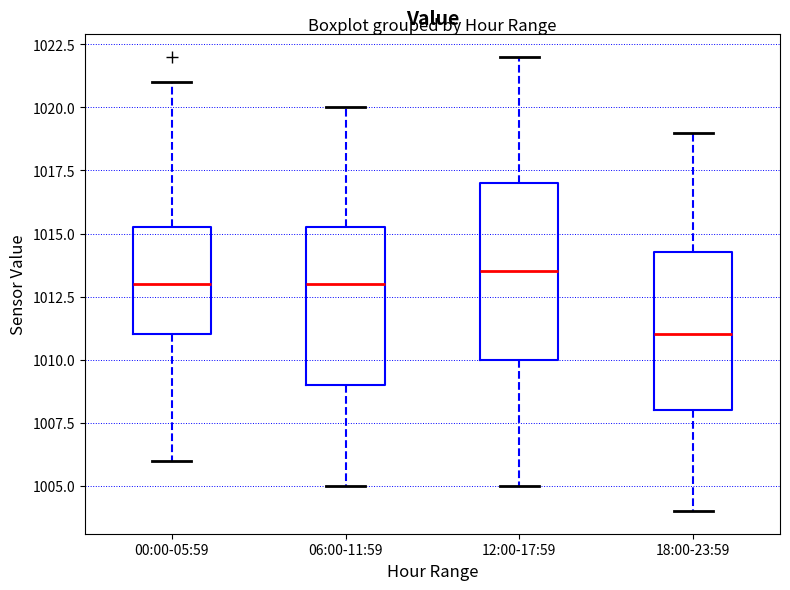

Reading left to right, transcribe this box plot: for each box, give where its median line is, the range the box spans, and where its two whiskers end, as read against the y-axis. The values are not printed on the chart, so give them approximately, as read against the axis.

00:00-05:59: median 1013.0, box 1011.0 to 1015.5, whiskers 1006.0 to 1021.0
06:00-11:59: median 1013.0, box 1009.0 to 1015.5, whiskers 1005.0 to 1020.0
12:00-17:59: median 1013.5, box 1010.0 to 1017.0, whiskers 1005.0 to 1022.0
18:00-23:59: median 1011.0, box 1008.0 to 1014.5, whiskers 1004.0 to 1019.0